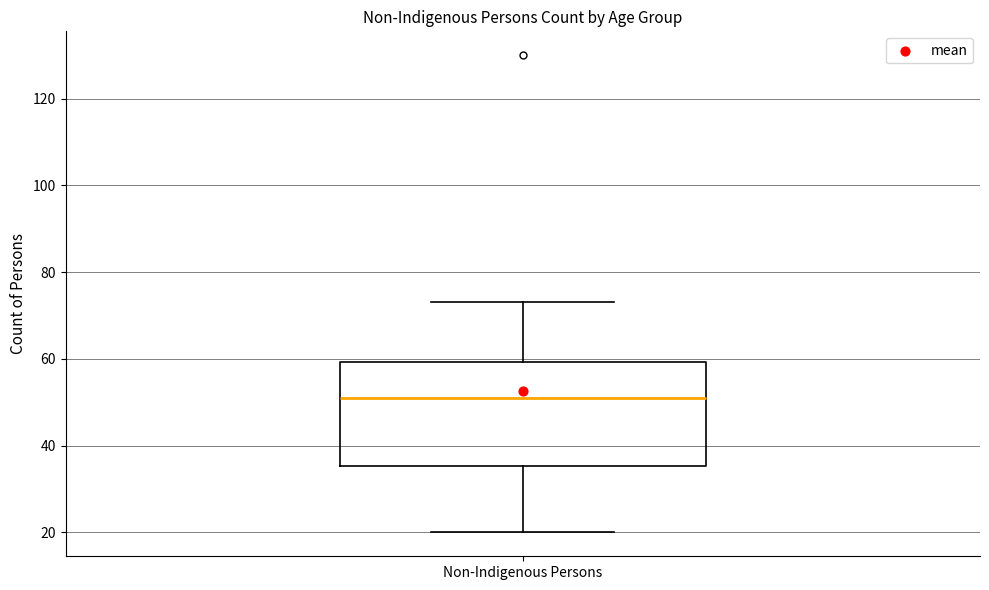

Transcribe this box plot: give where the median line is, the range the box spans, and where the two whiskers end, as read against the y-axis. The values are not printed on the chart, so give them approximately, as read against the axis.

median 52, box 36 to 60, whiskers 20 to 74